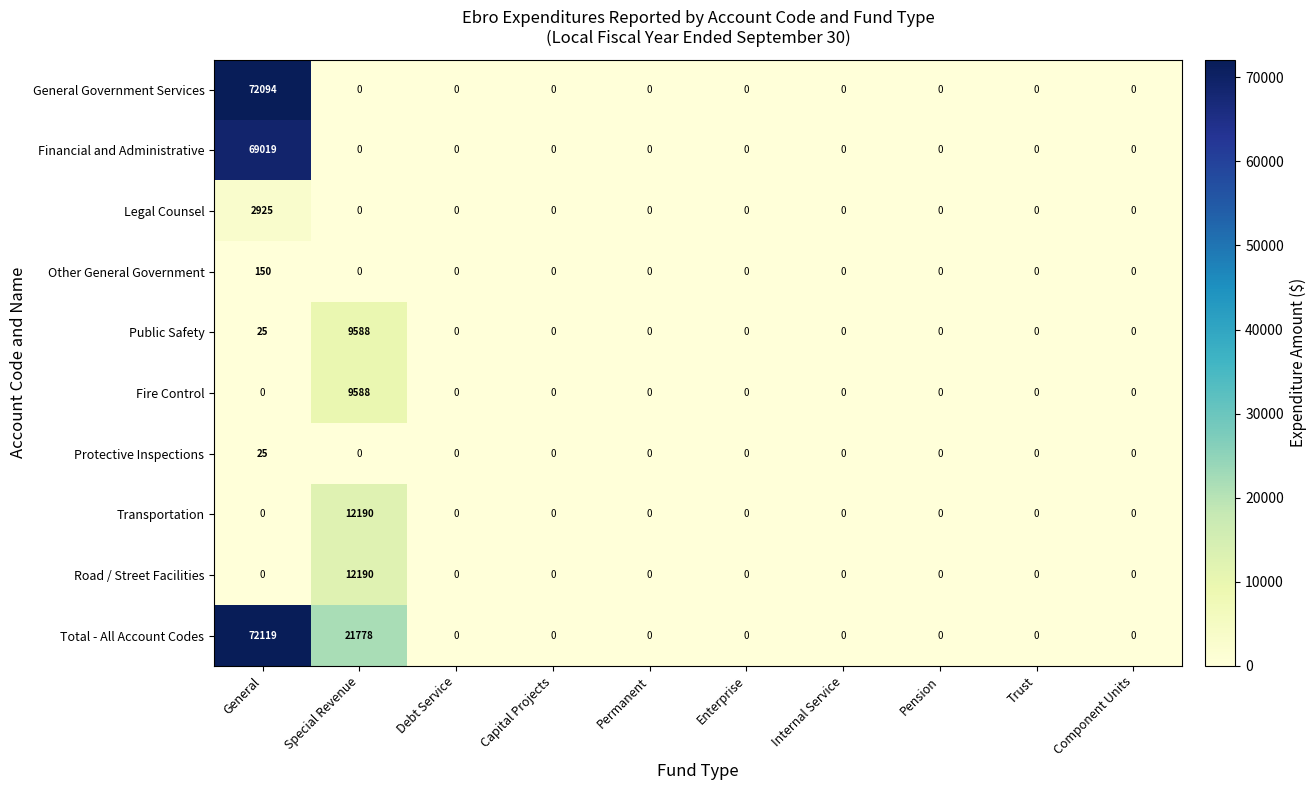

Is it true that Other General Government equals 150 at General?

True